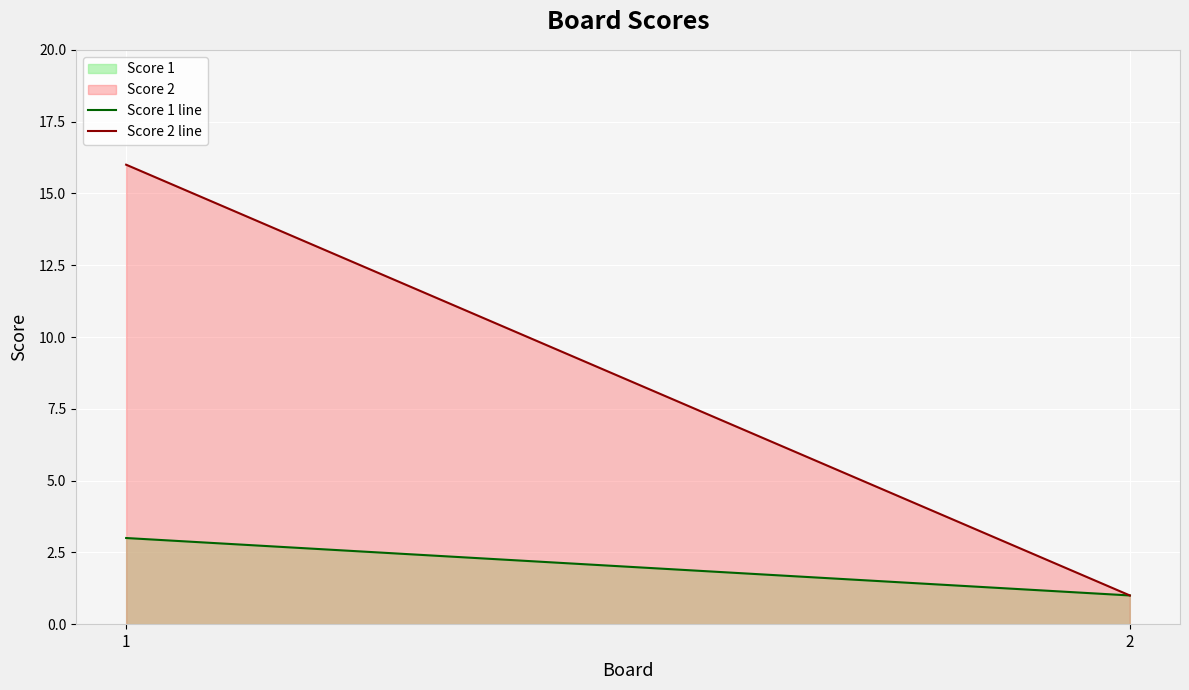

Count the number of data series in this chart.

2